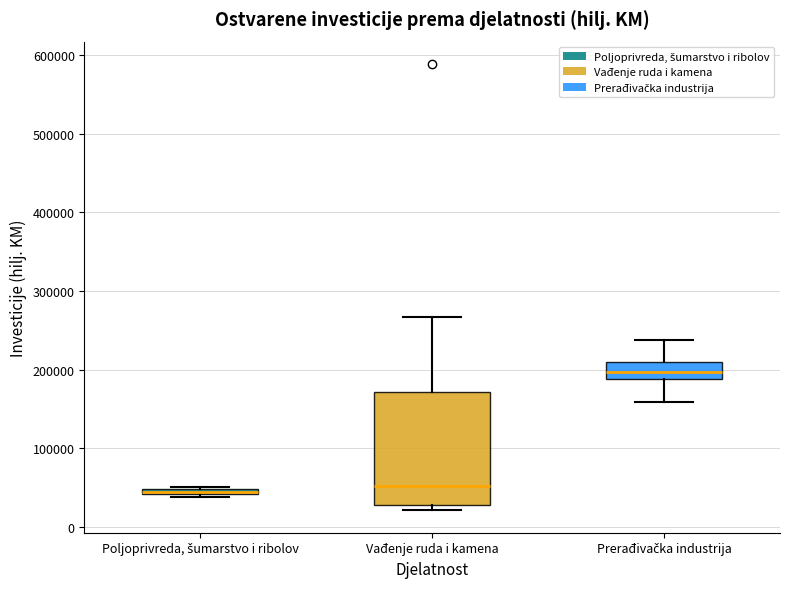

Comparing the boxes themselves (not the whiskers), which one is the tallest?

Vađenje ruda i kamena